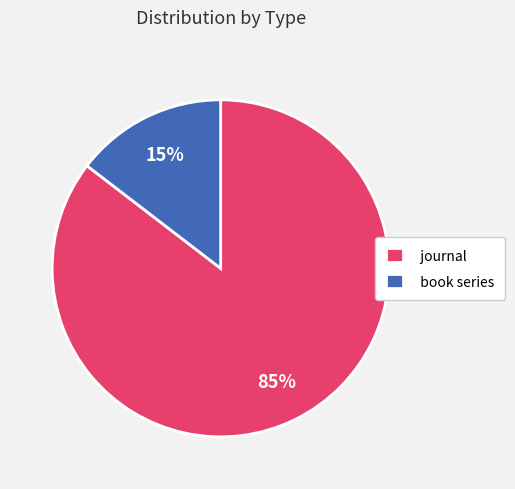

Combined, do journal and book series account for over 50%?

Yes